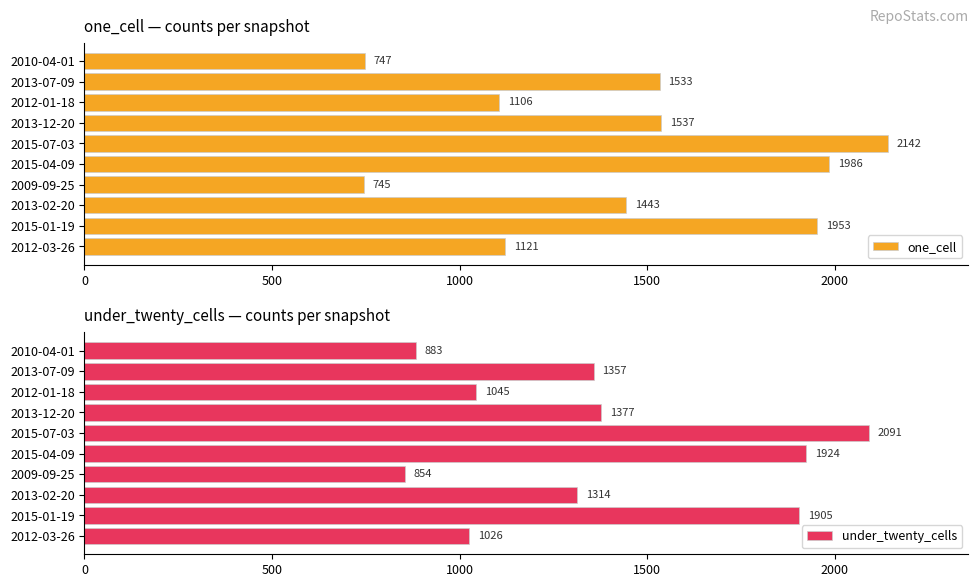

At how many categories does at least one series exceed 2030?

1